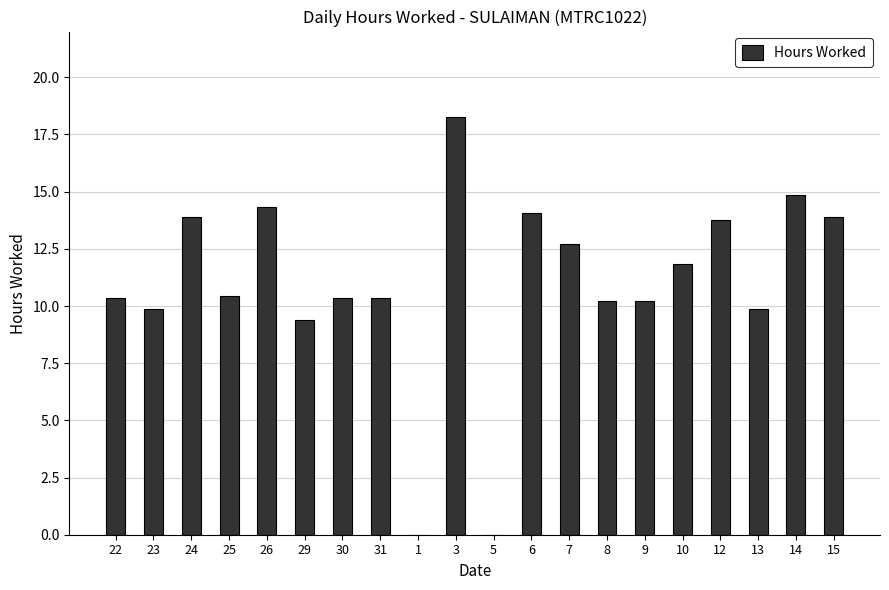

True or false: the data shows 7.5 at 1.

False